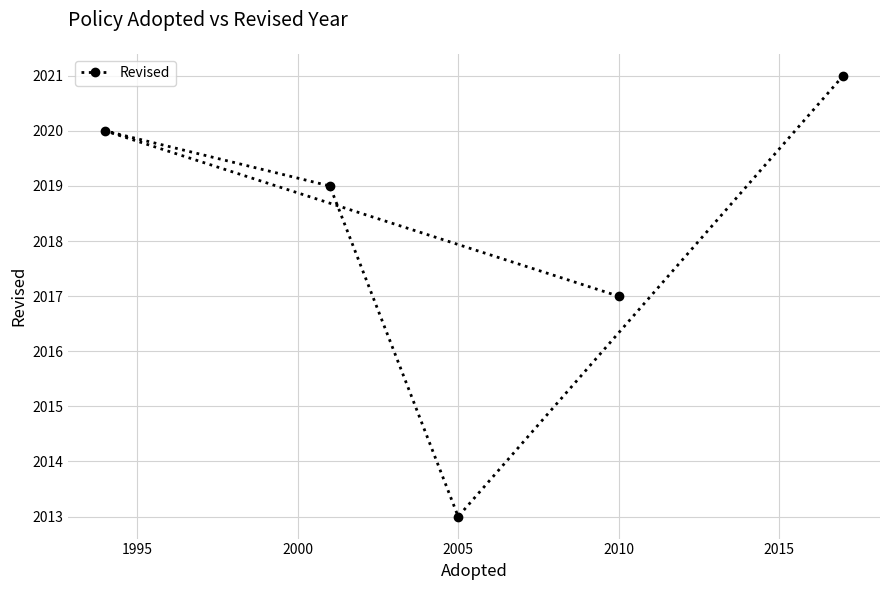

True or false: the data shows 2013 at 2005.

True